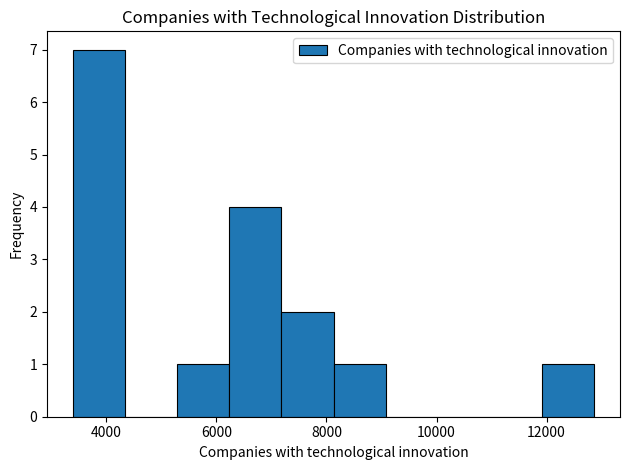

How tall is the bar that spans 12000 to 12800 on the x-axis? Neither the bar edges nor the heights are printed on the chart, so give them approximately, as read against the axes.

1